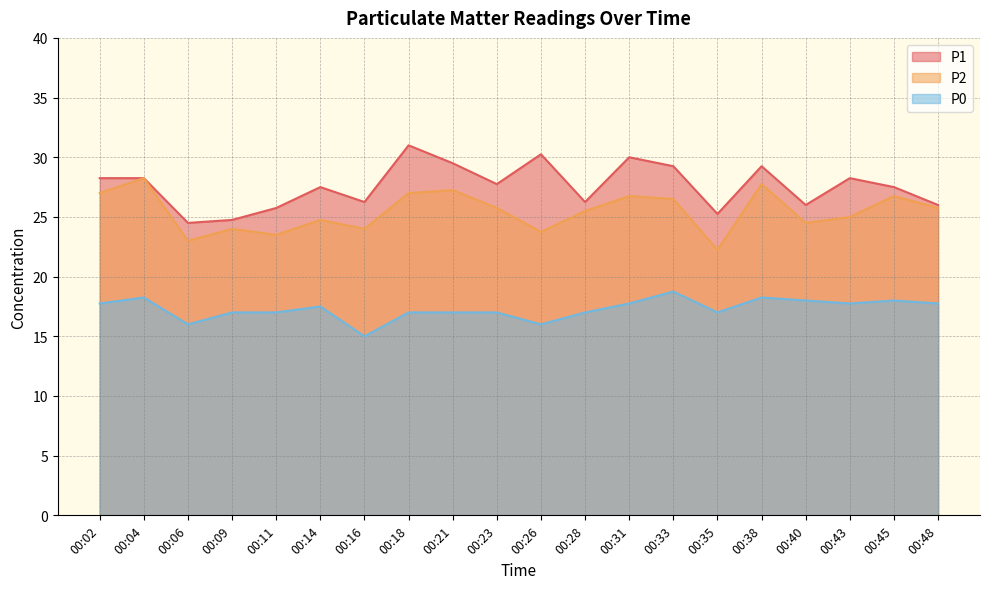

Between 00:26 and 00:18, which is larger?

00:18